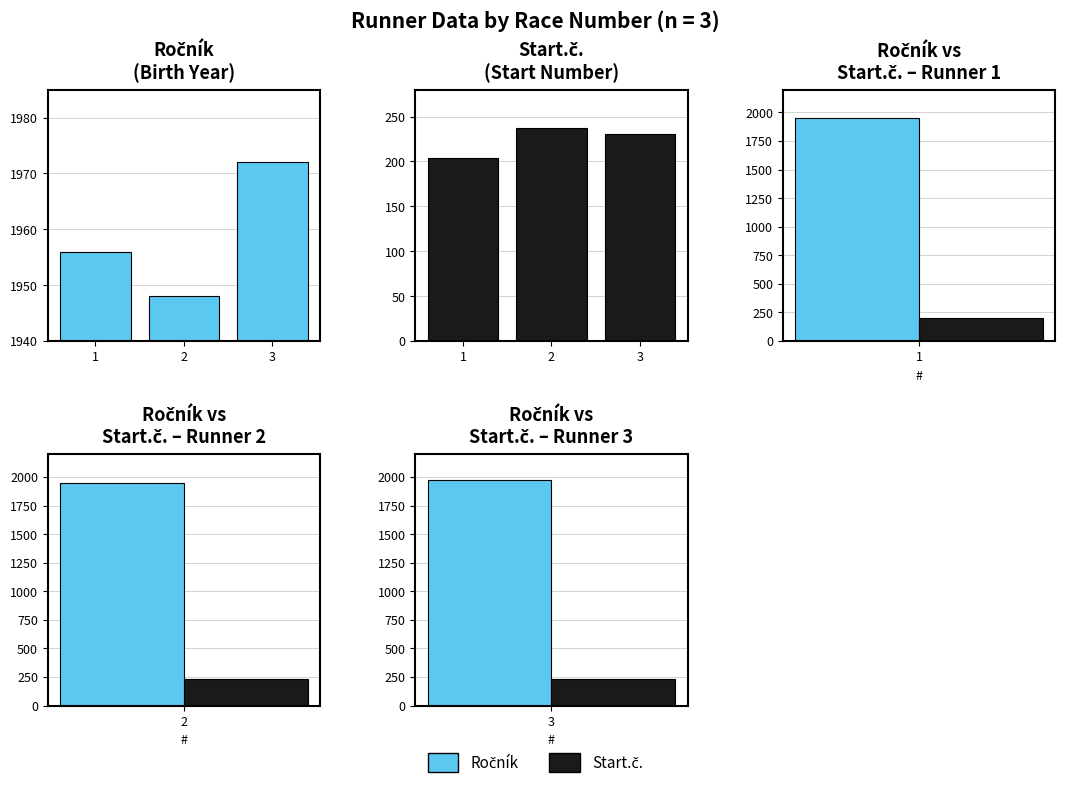

What is the total value across all series at 3?

2203